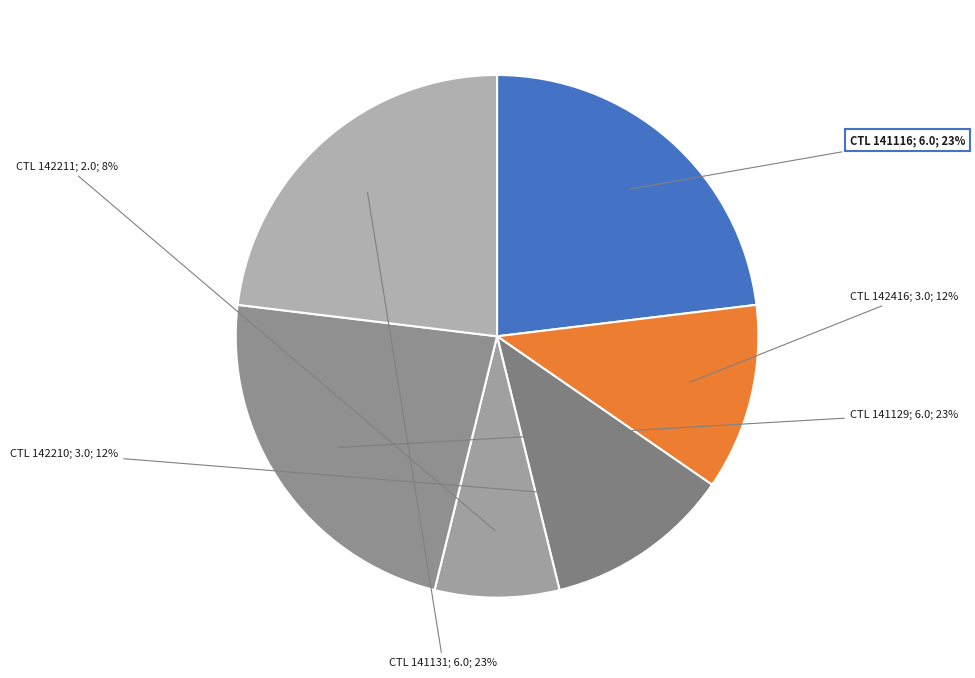

Does any single category account for the majority?

No